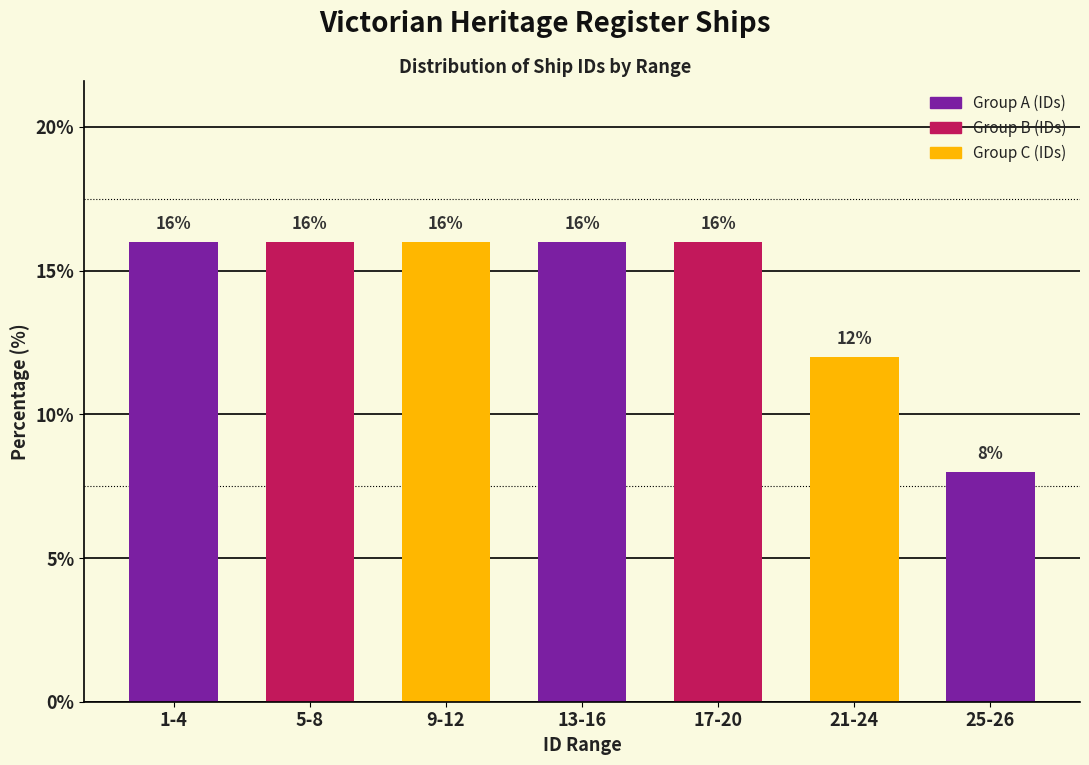

Reading left to right, what are all the values shown in this chart?

16	16	16	16	16	12	8